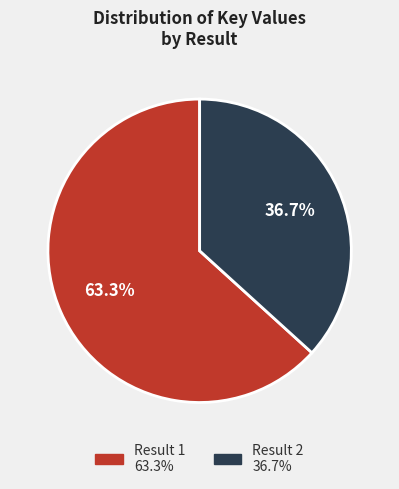

Does any single category account for the majority?

Yes